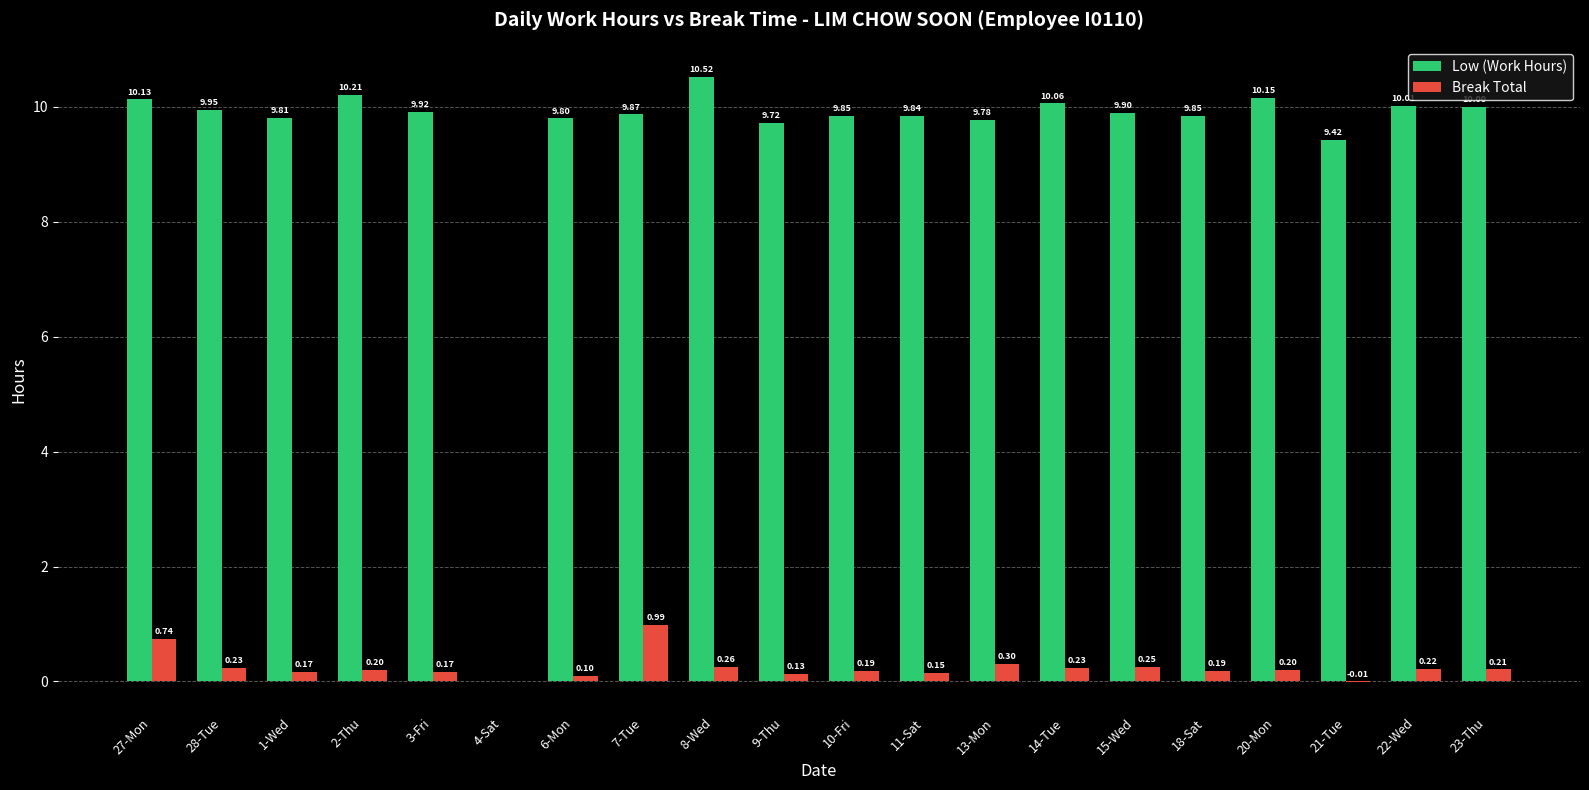

How many distinct data groups are displayed?

2